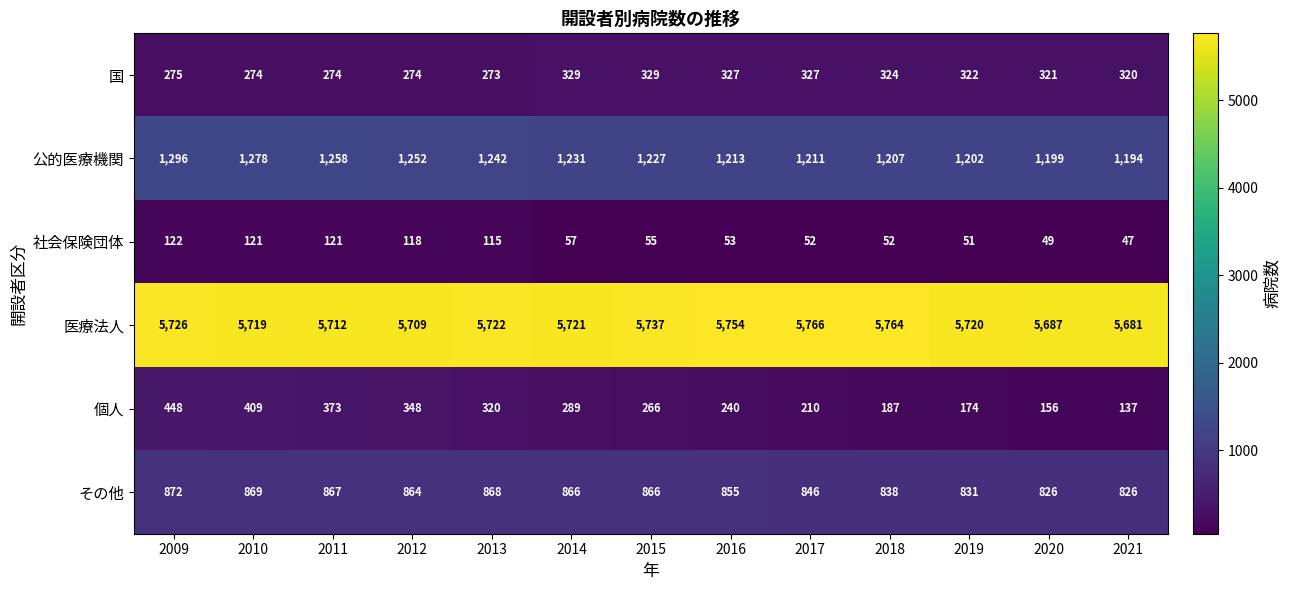

What is the difference between the second highest and minimum values in the 個人 series?

272